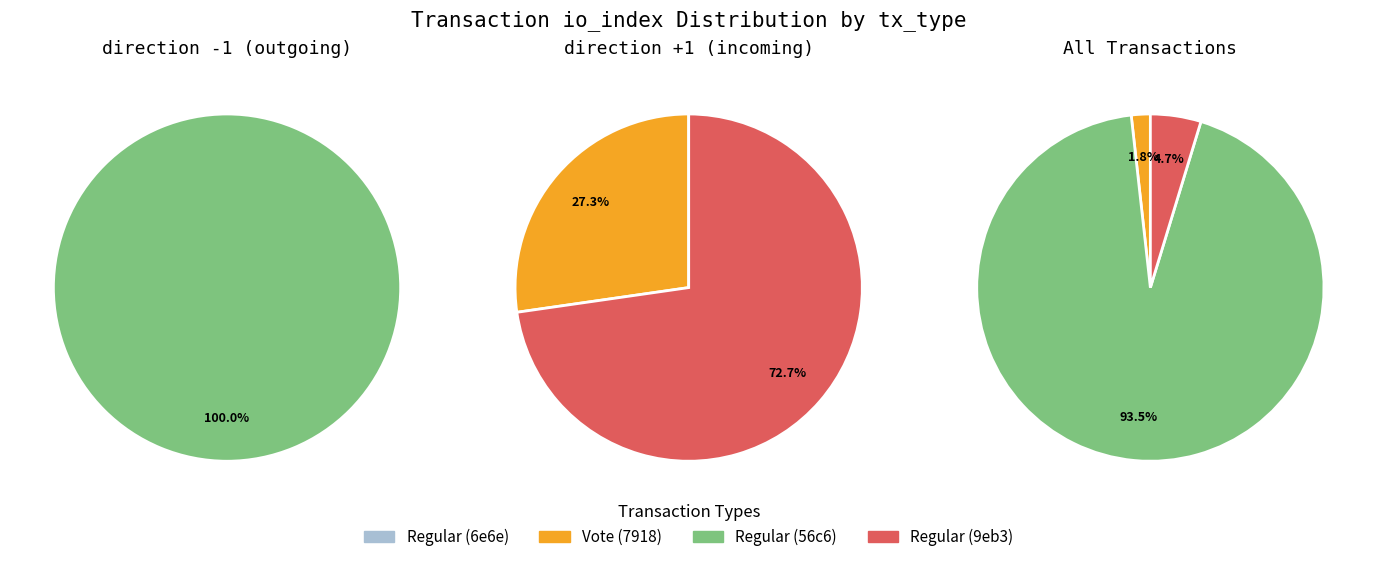

To the nearest percent, what is the average slice percentage?

50%